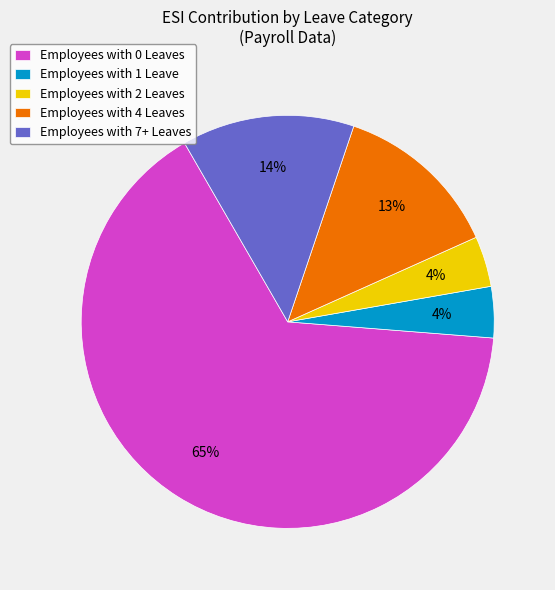

Between Employees with 2 Leaves and Employees with 0 Leaves, which is larger?

Employees with 0 Leaves